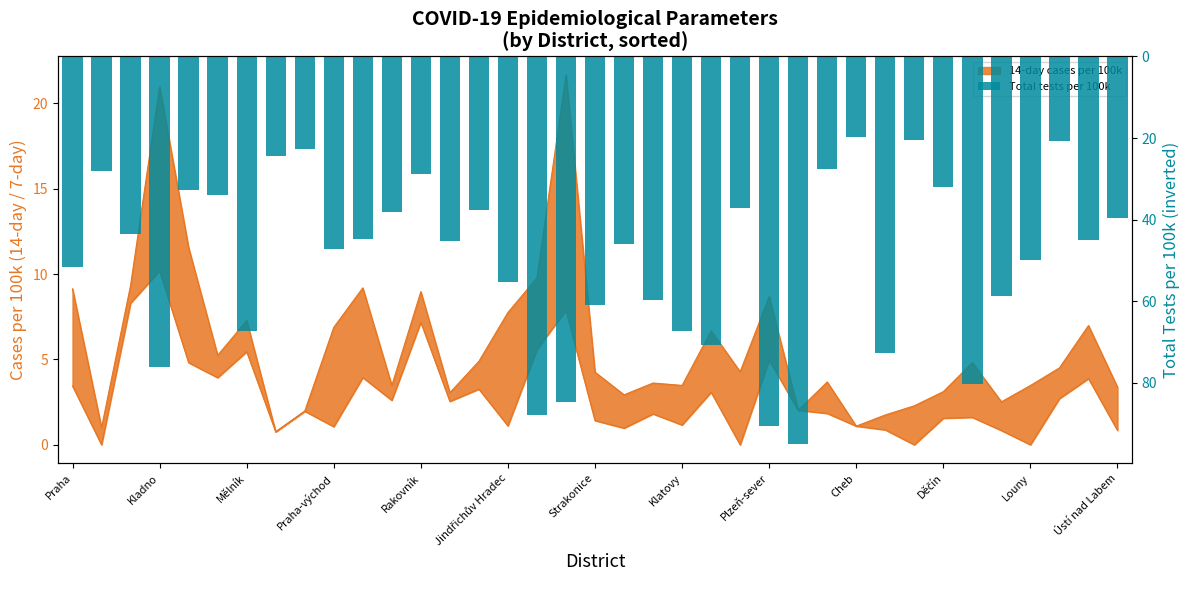

At which category does the chart reach its minimum across all series?

25